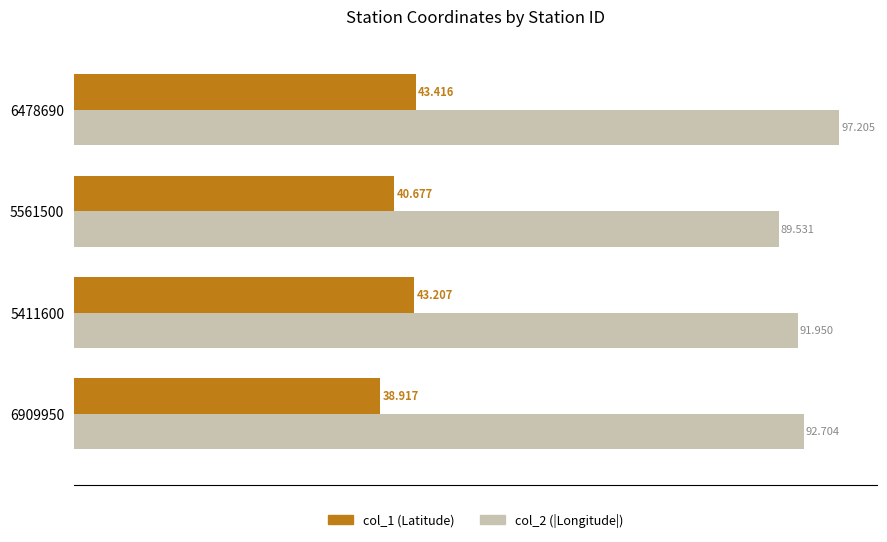

Is the value of col_1 (Latitude) at 6909950 greater than the value of col_2 (|Longitude|) at 5561500?

No